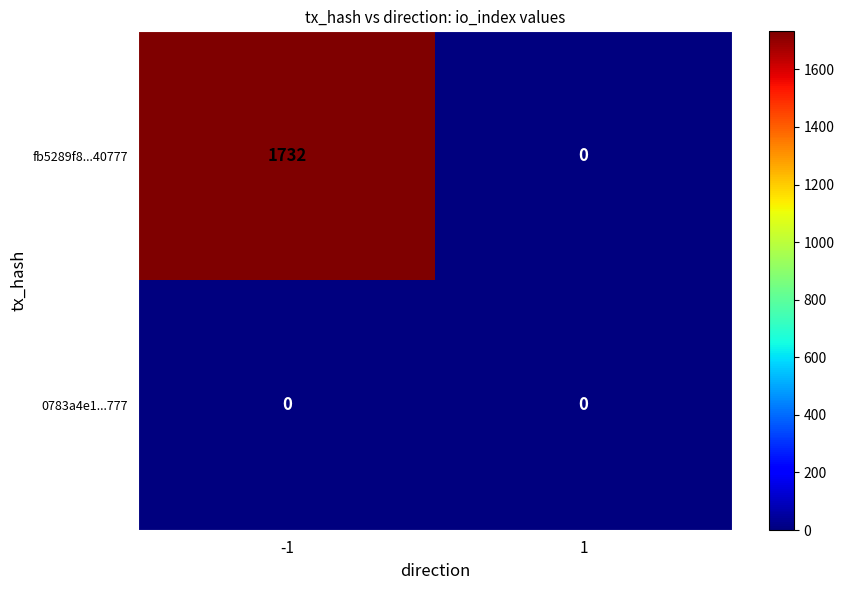

What is the difference between the fb5289f8...40777 values at 1 and -1?

1732